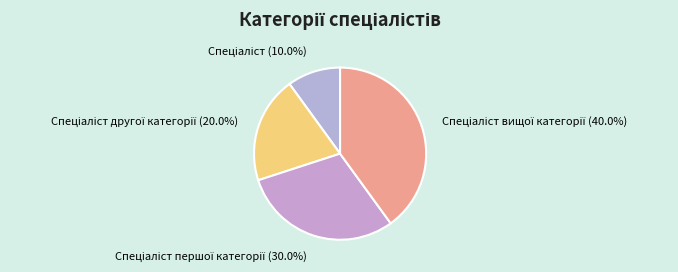

Does any single category account for the majority?

No